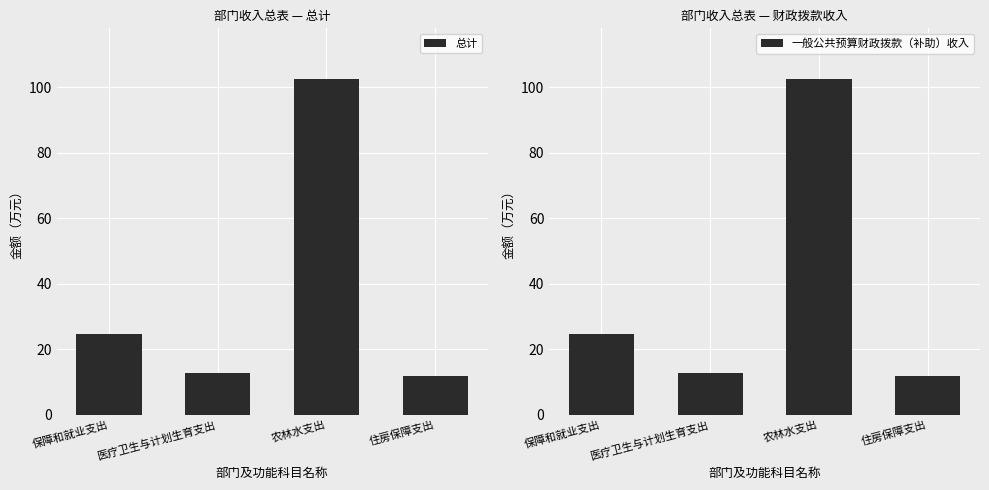

What is the label of the 4th bar from the right?

保障和就业支出